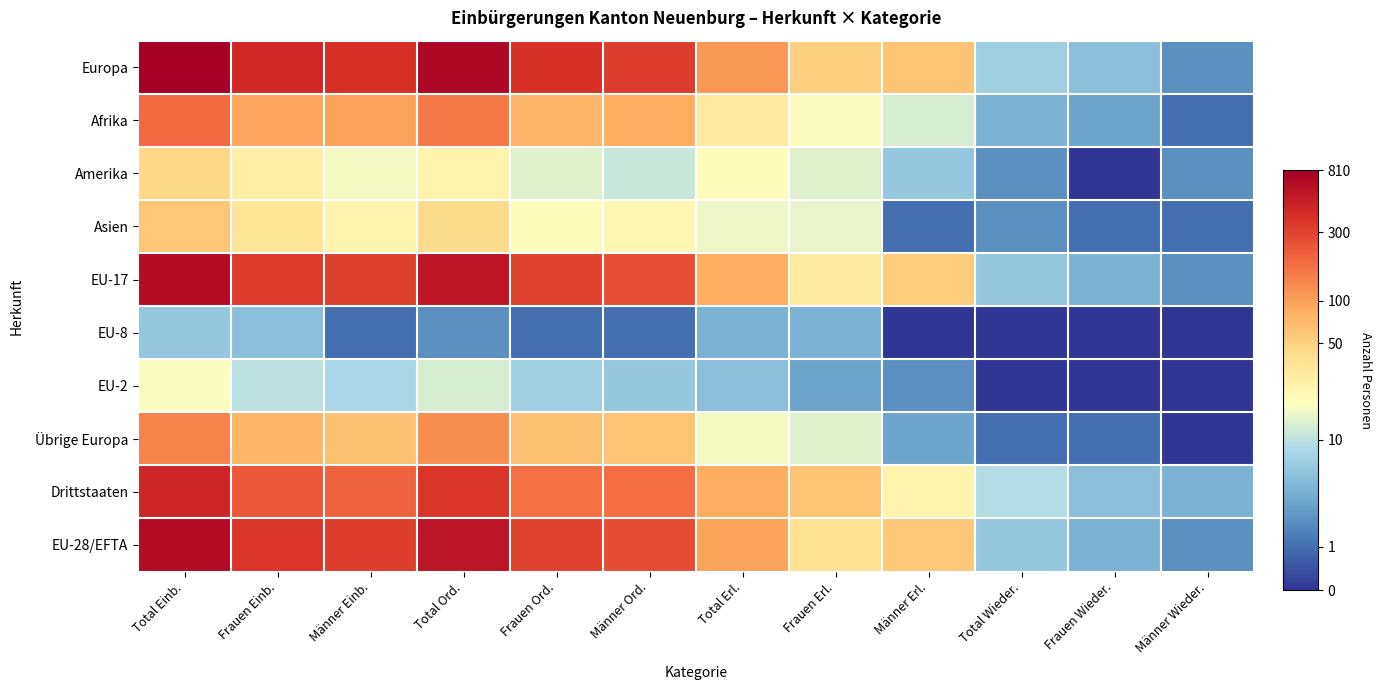

Between Männer Wieder. and Männer Einb., which is larger?

Männer Einb.